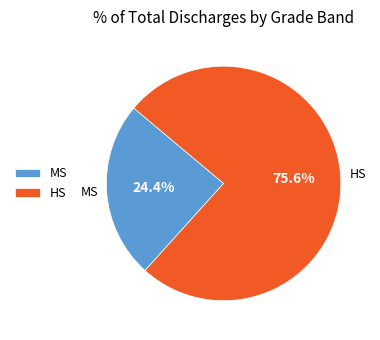

Which slice is the smallest?

MS